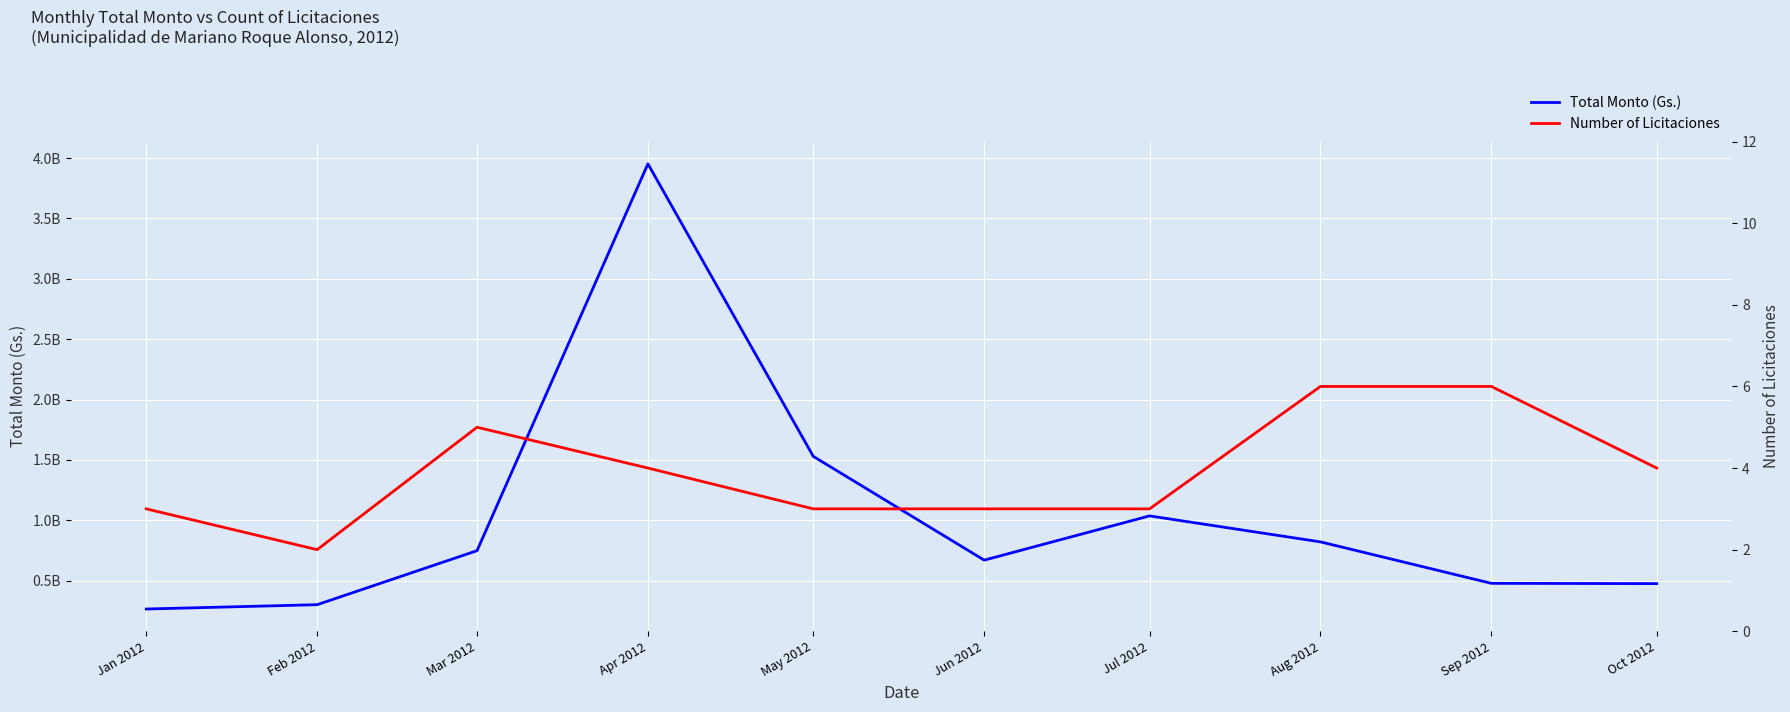

Which category has the highest value across all series?

Apr 2012